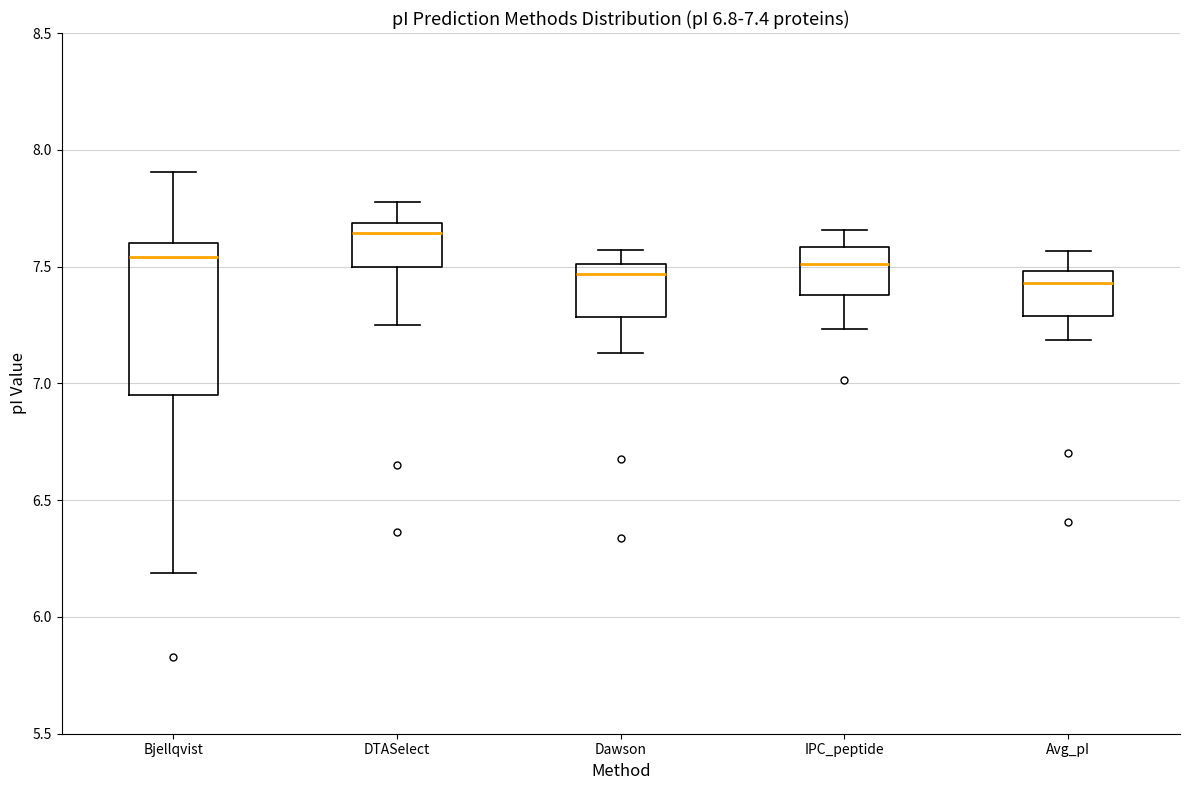

Which box is the tallest, from its lower edge to its upper edge?

Bjellqvist